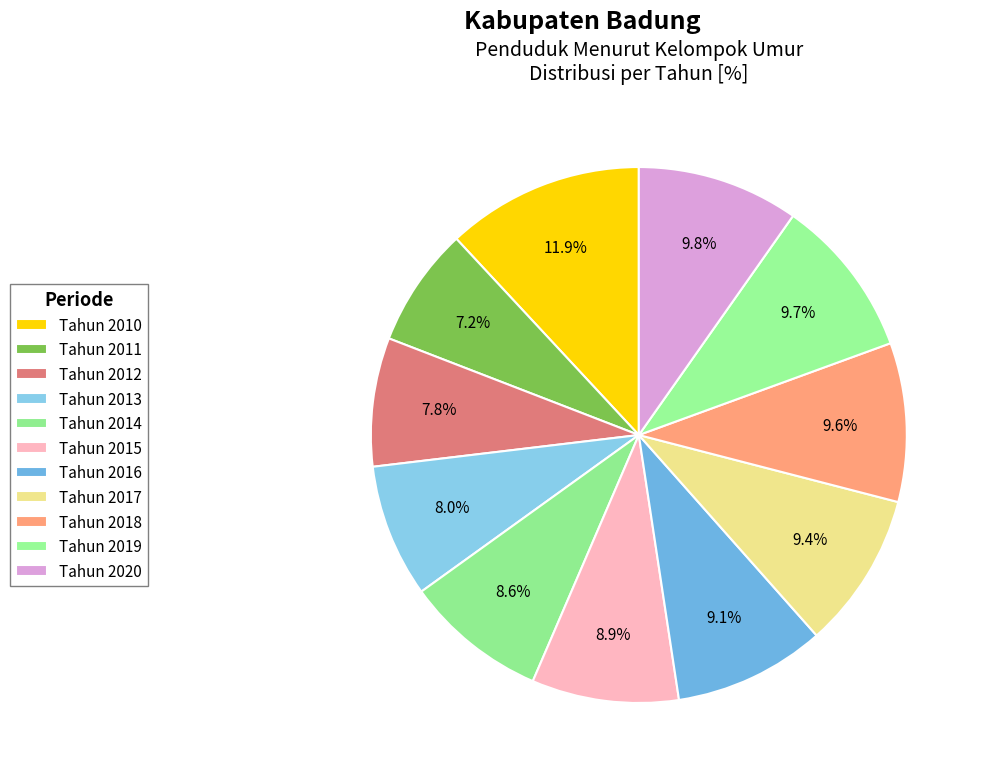

What is the ratio of the value at Tahun 2019 to the value at Tahun 2012?

1.2